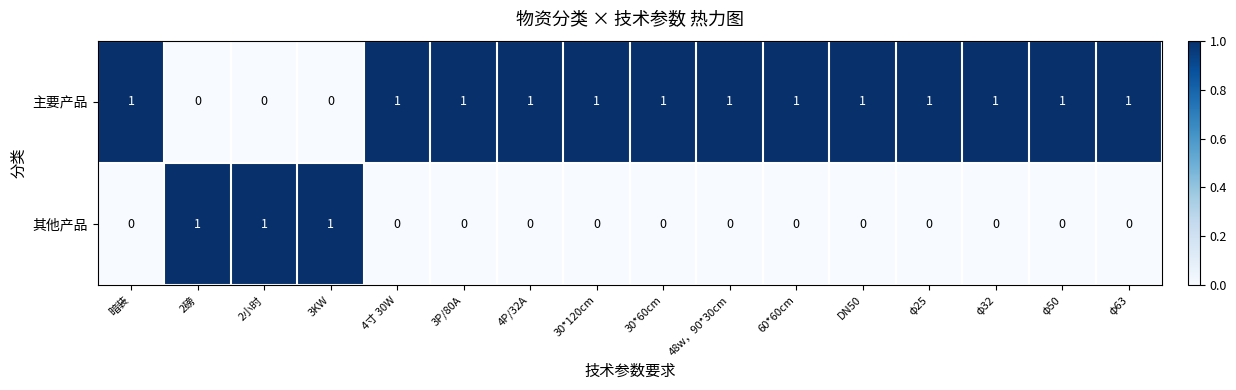

How many 其他产品 values are between 0 and 1?

16